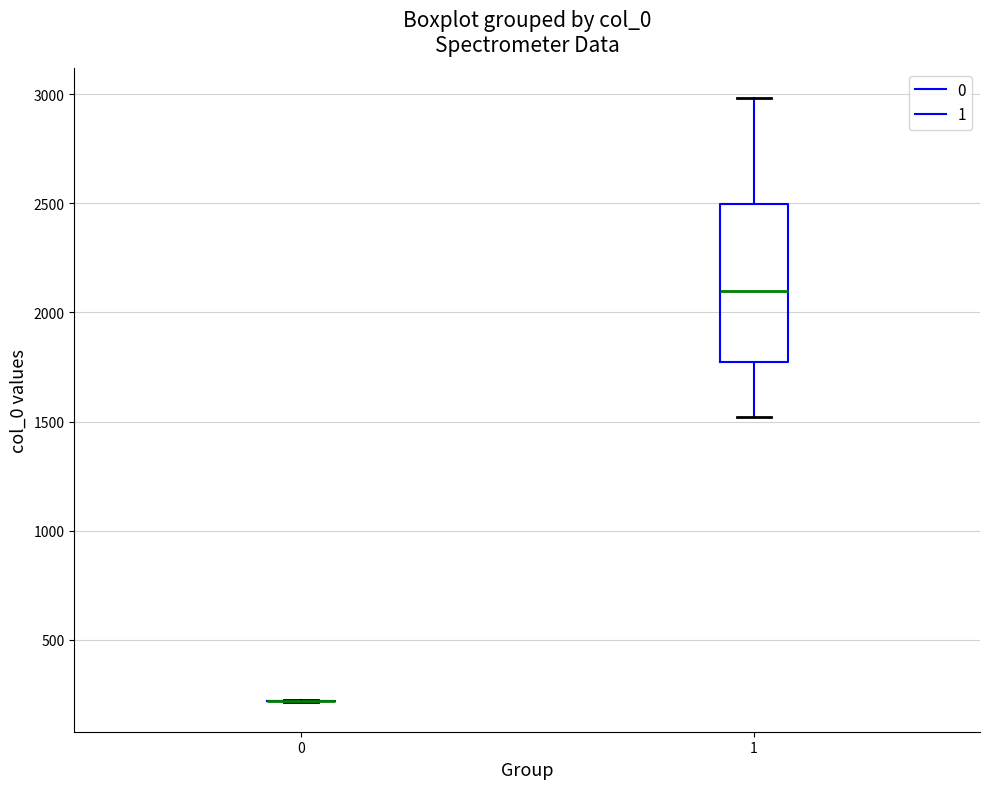

Where is the lower edge of the box at x = 1 on the y-axis? The values are not printed on the chart, so give them approximately, as read against the axis.

1750